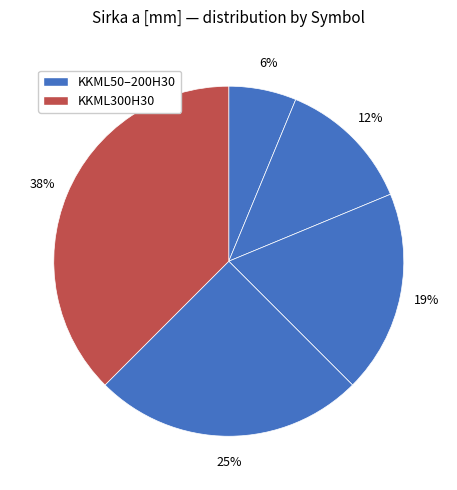

Is there a majority slice in this chart?

No